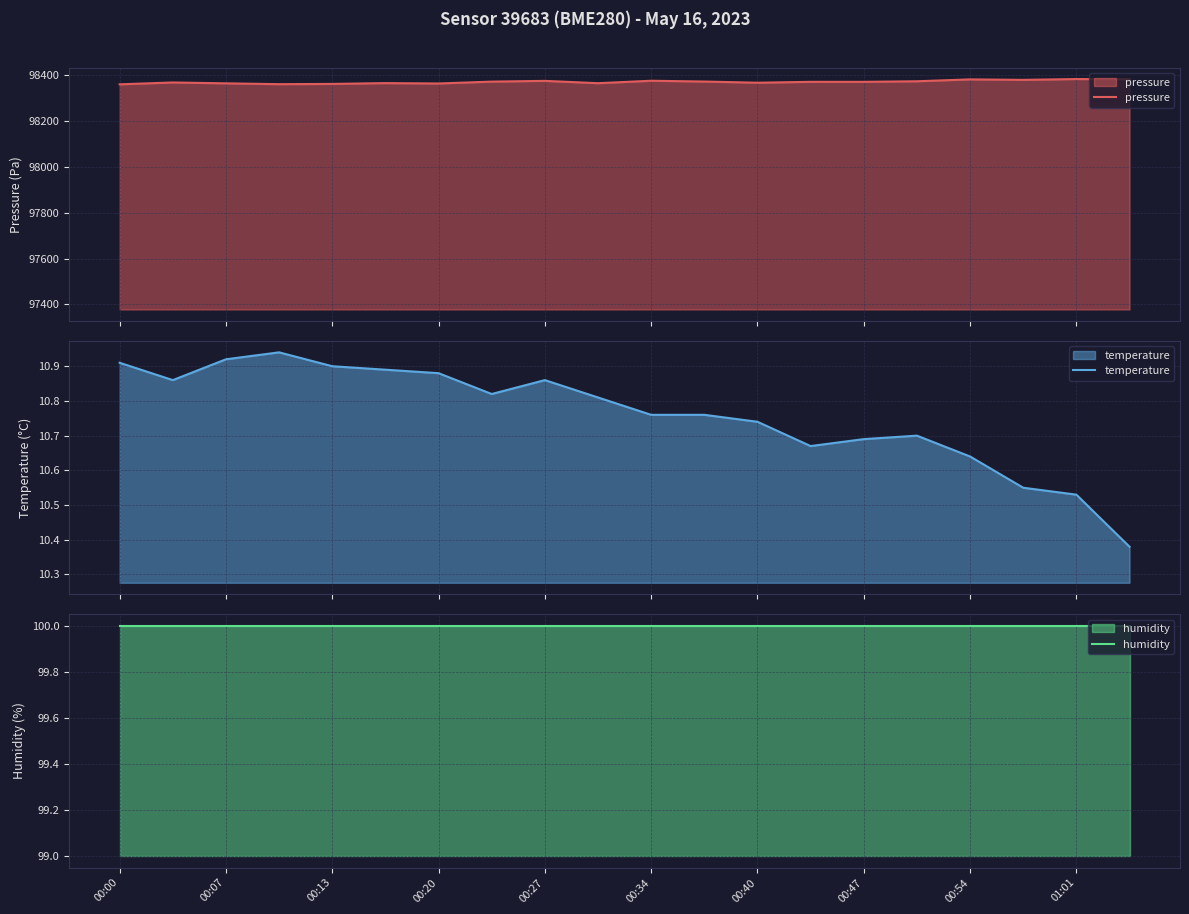

What is the highest value of the pressure series?

98384.2